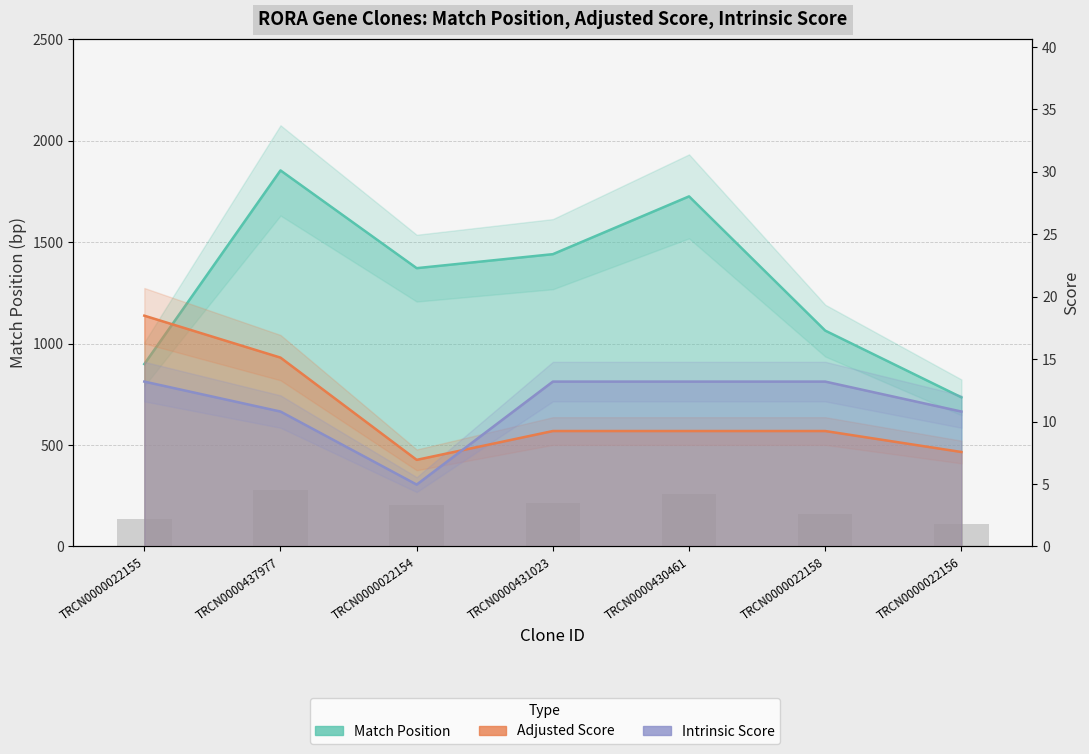

Count the number of categories in the chart.

7